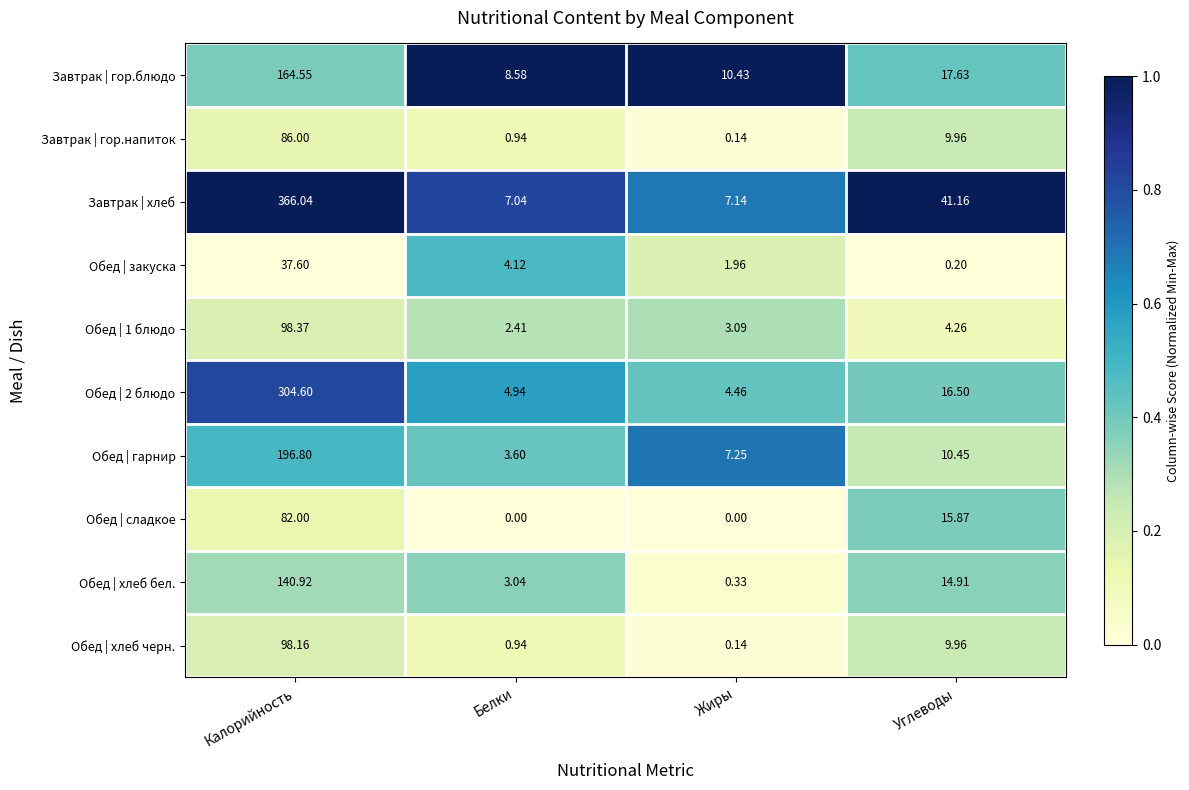

At which label does Обед | гарнир first exceed 10?

Калорийность